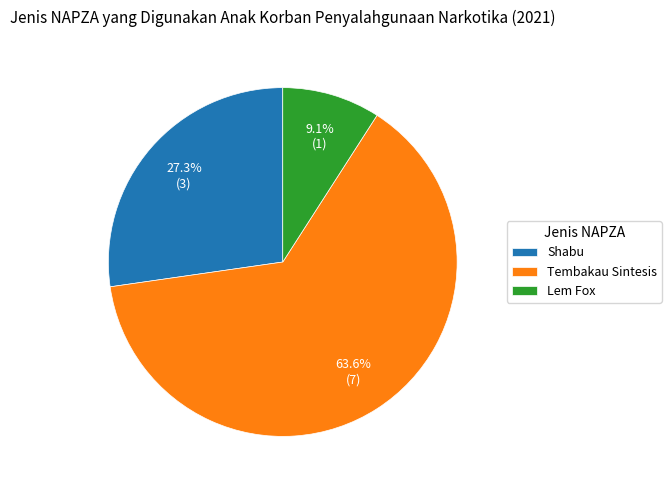

How many slices are in this pie chart?

3